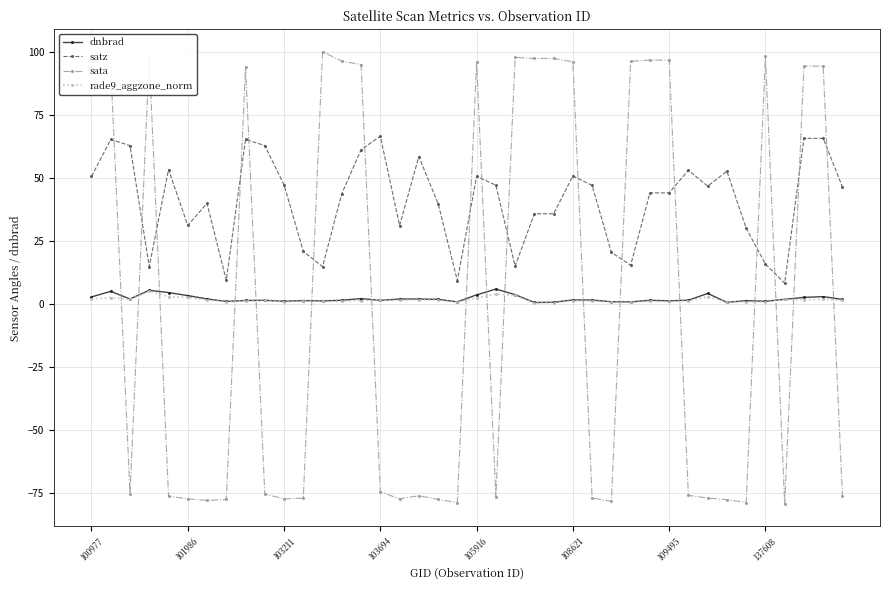

What is the smallest value displayed?

-79.1